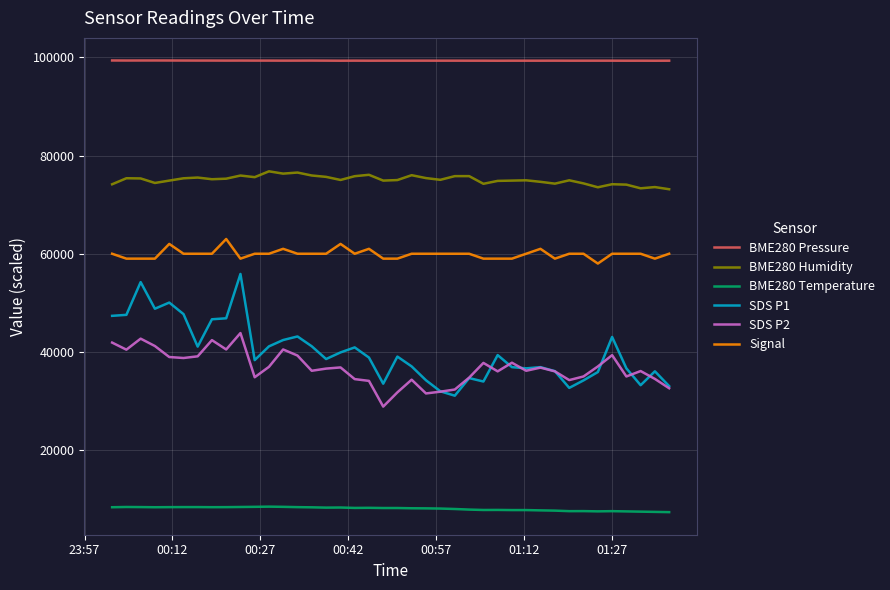

Which series has the largest range (max minus min)?

SDS P1